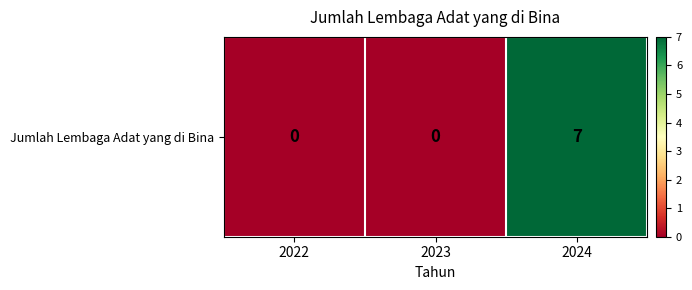

Between 2024 and 2023, which is larger?

2024